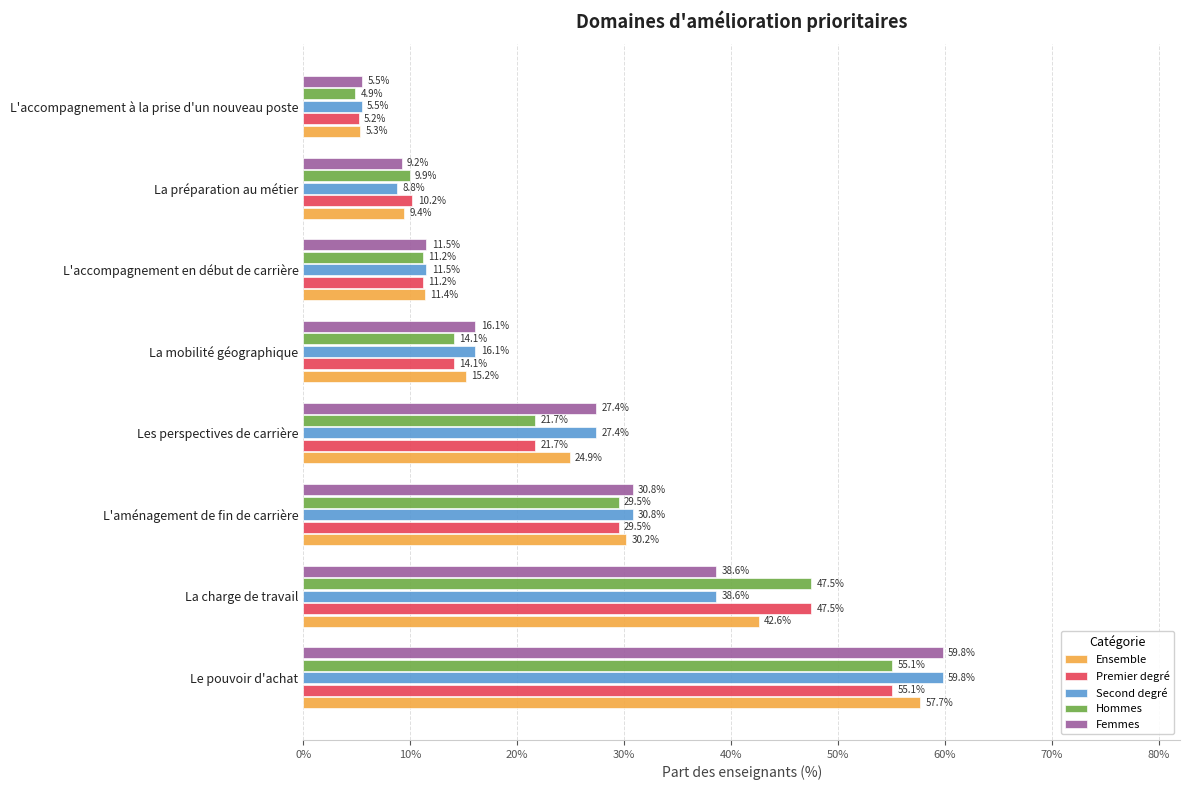

List the series in order of their peak value, highest first.

Second degré, Femmes, Ensemble, Premier degré, Hommes